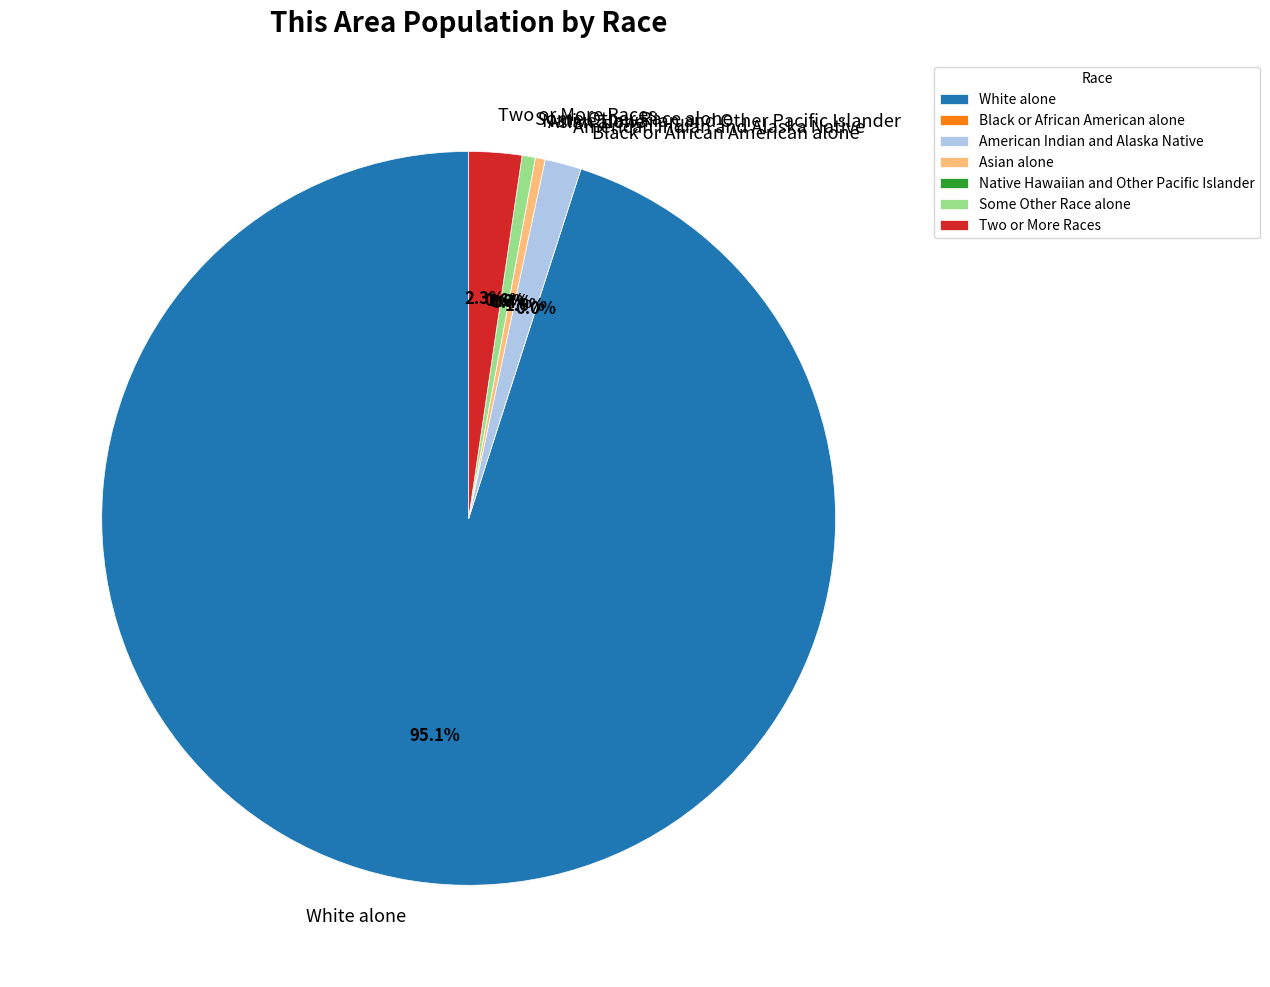

Is there a majority slice in this chart?

Yes